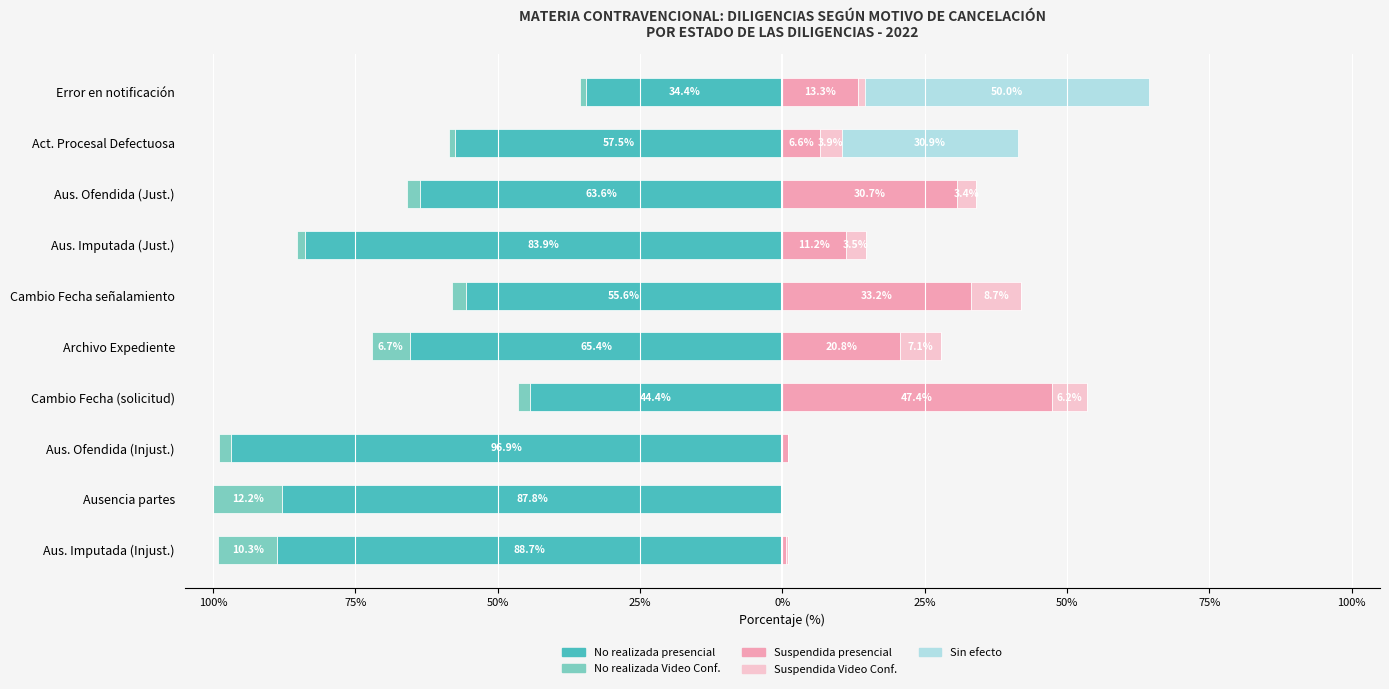

Are the bars horizontal?

Yes